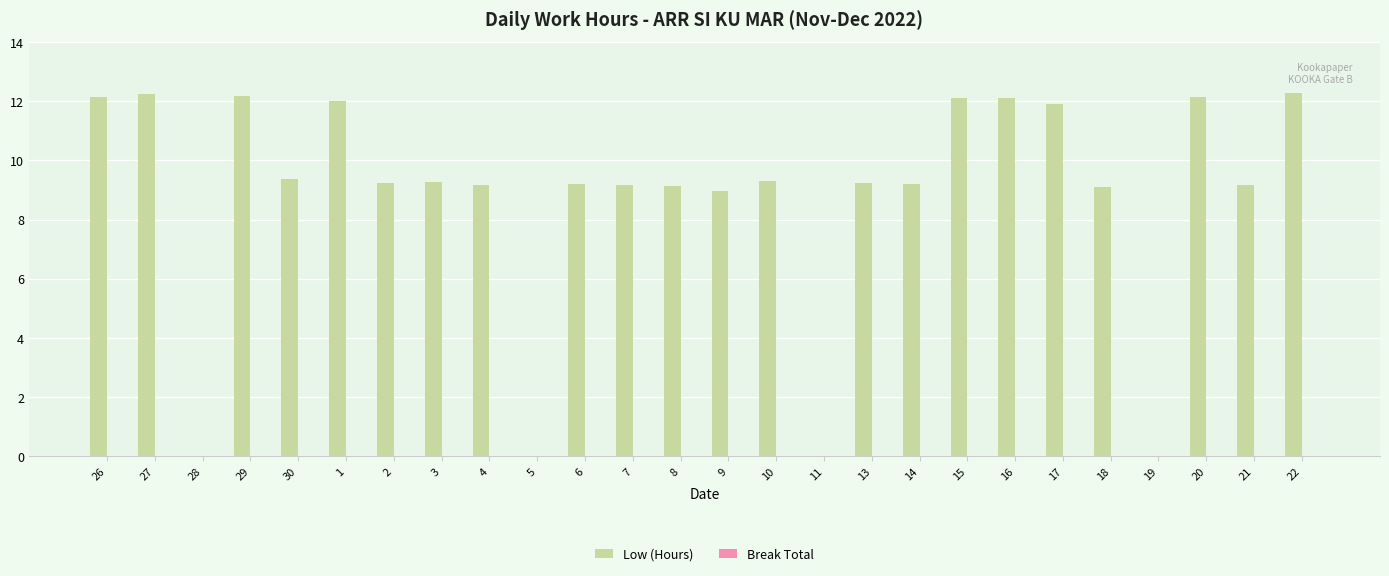

Which has a higher value, 10 or 19?

10